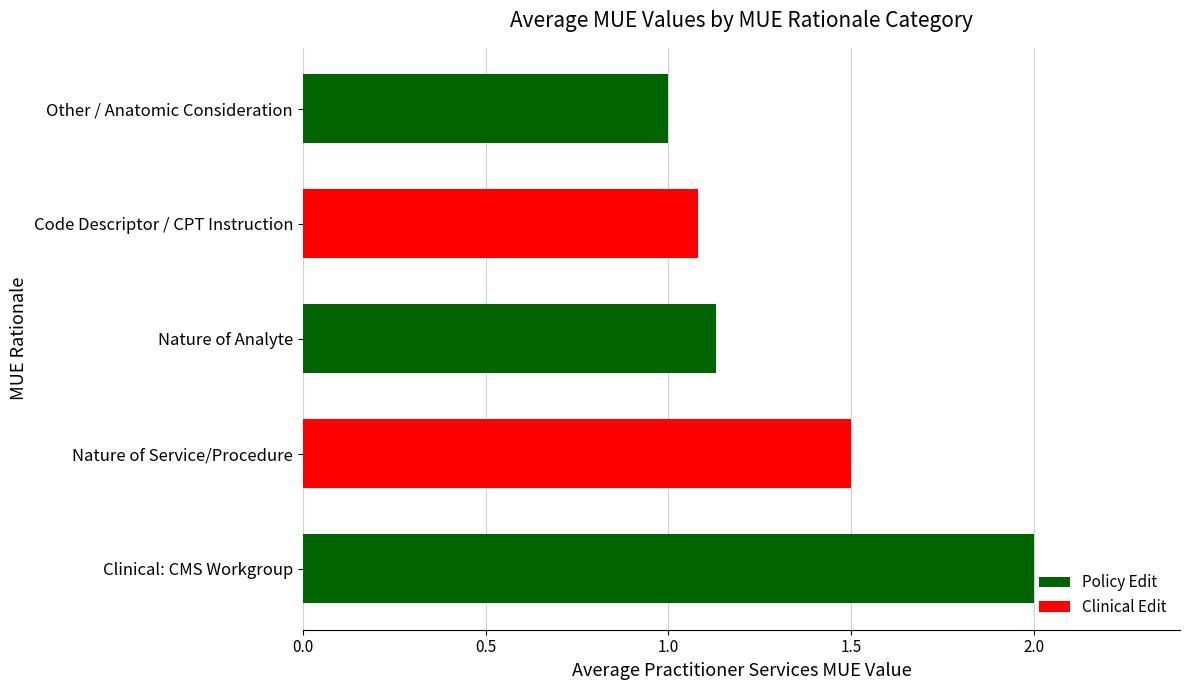

The chart shows a value of 2.0 at Clinical: CMS Workgroup. True or false?

True